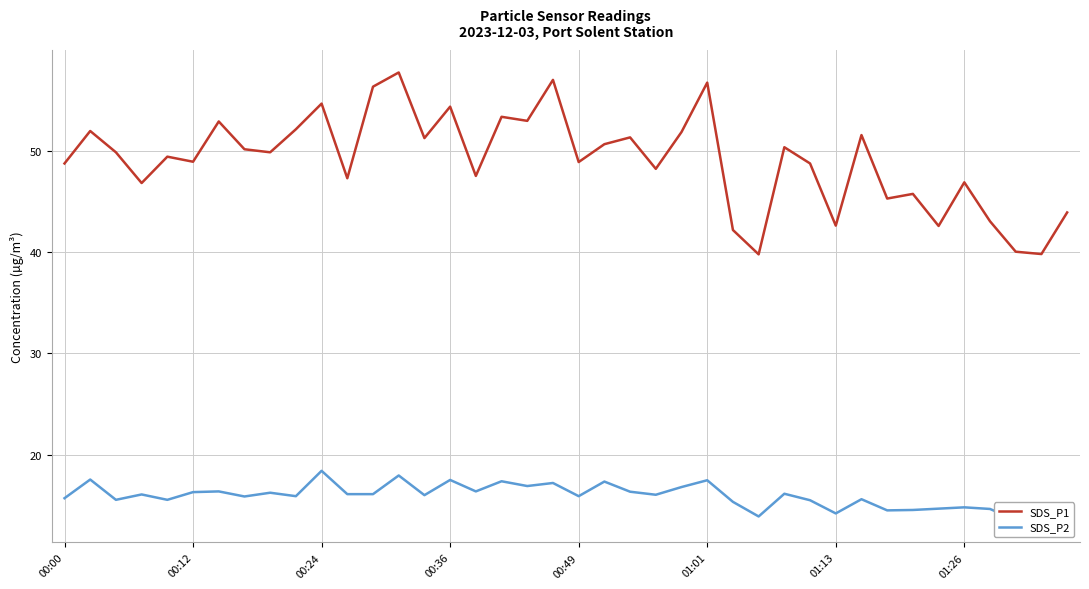

How many series are shown in this chart?

2